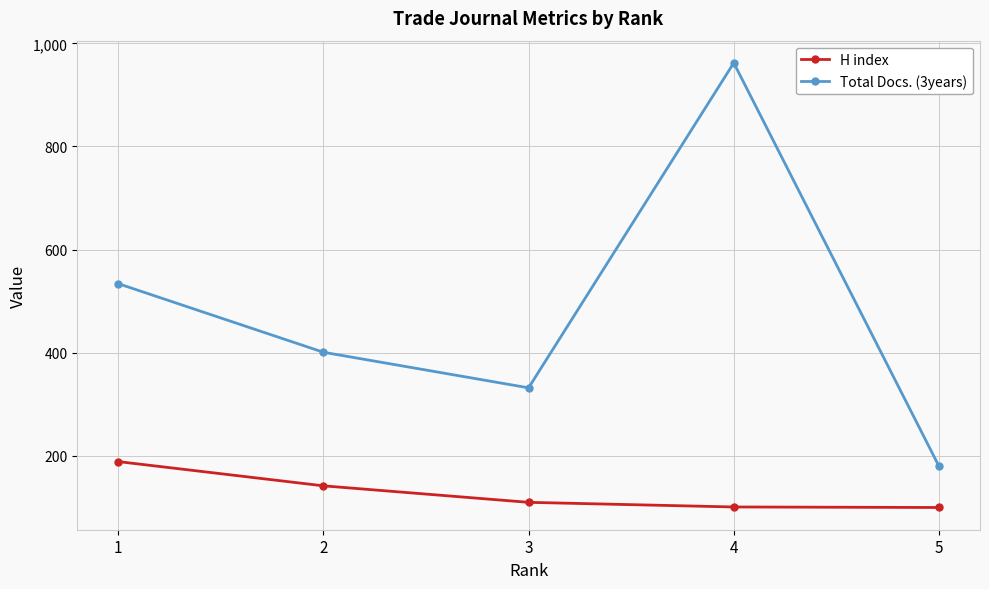

What is the average value of the Total Docs. (3years) series?

482